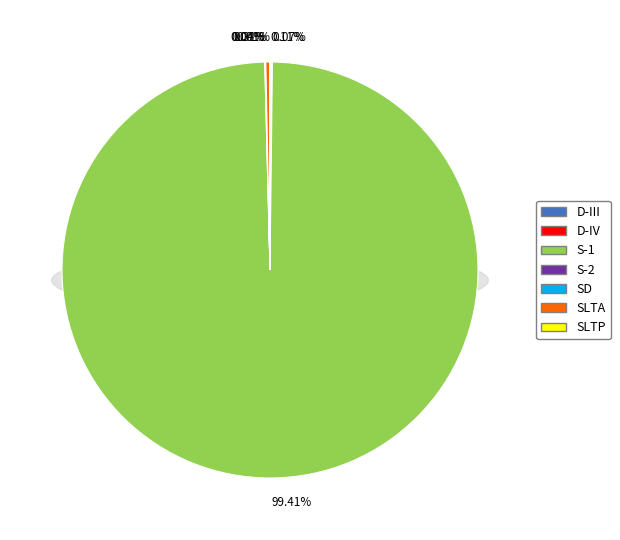

Combined, do D-III and S-1 account for over 50%?

Yes